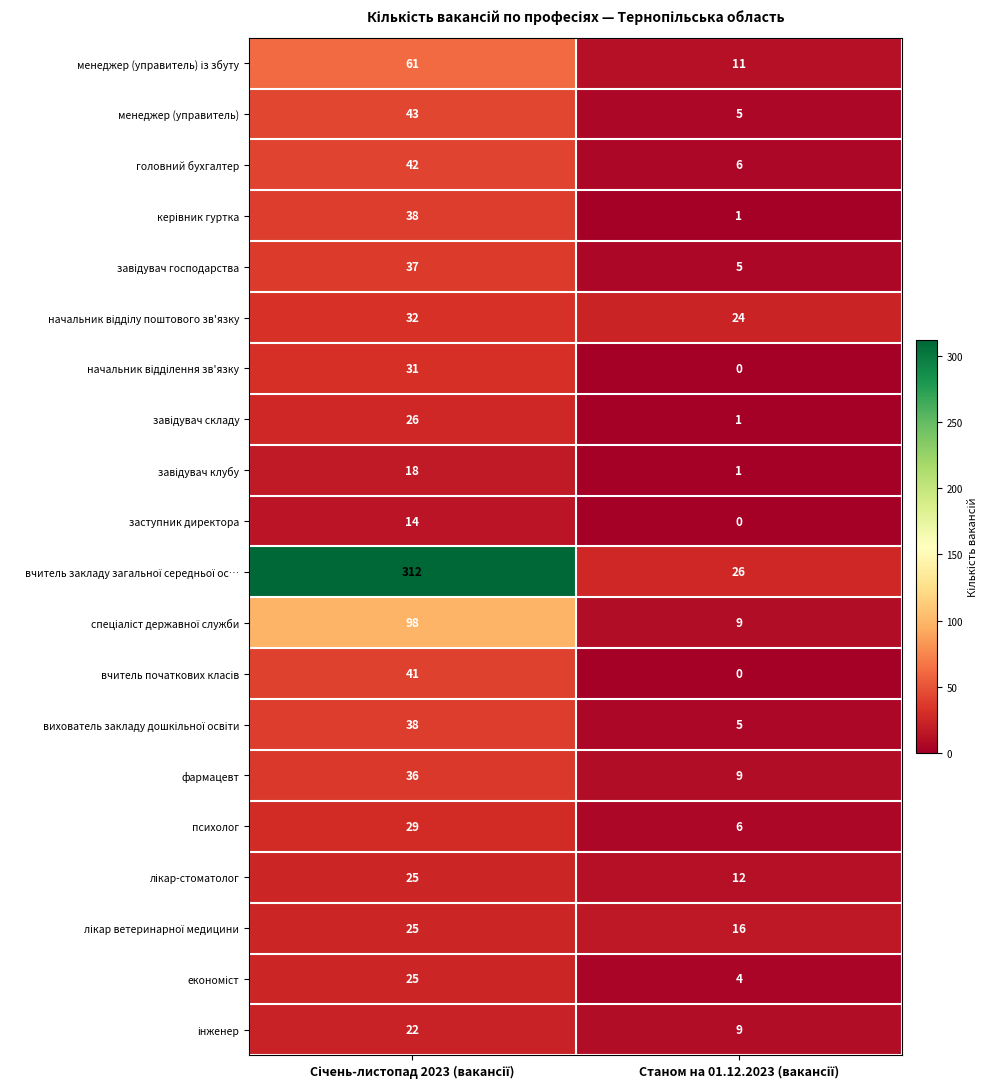

What is the average value of the головний бухгалтер series?

24